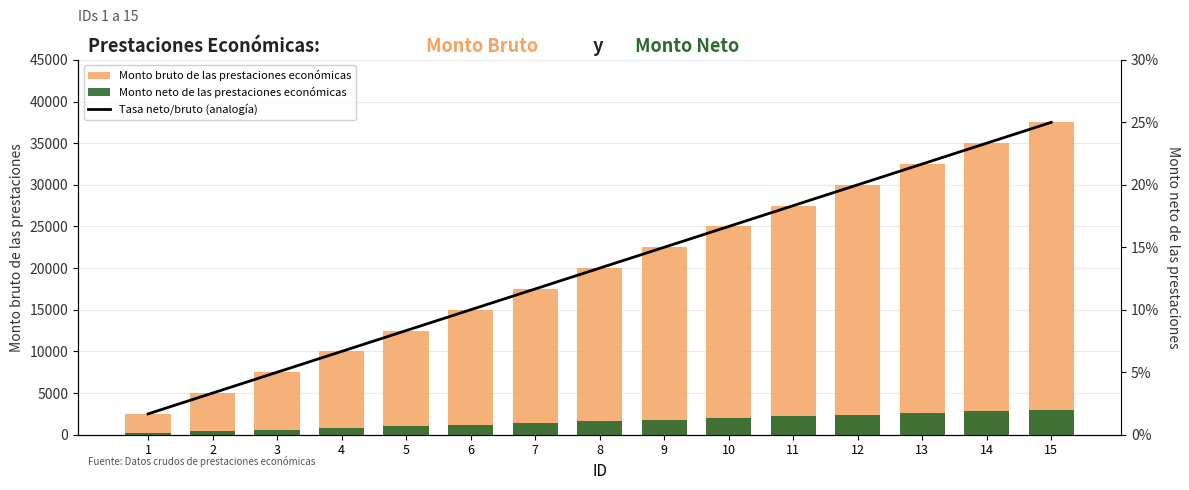

Rank the categories by Tasa neto/bruto (analogía) value from highest to lowest.

15, 14, 13, 12, 11, 10, 9, 8, 7, 6, 5, 4, 3, 2, 1